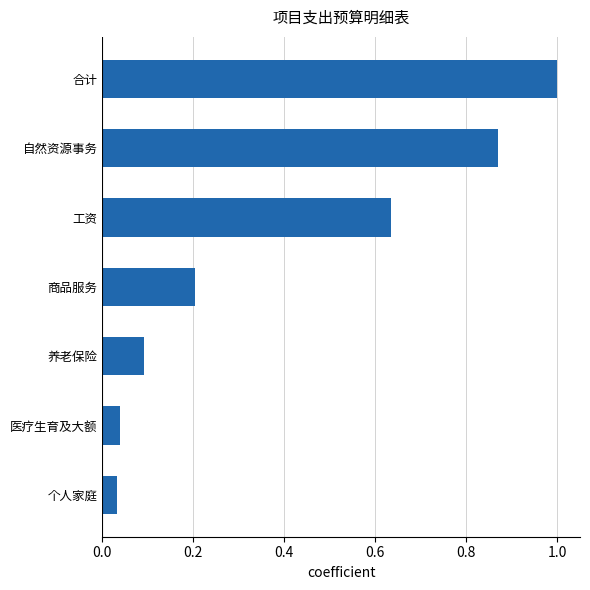

True or false: the data shows 0.2 at 商品服务.

True